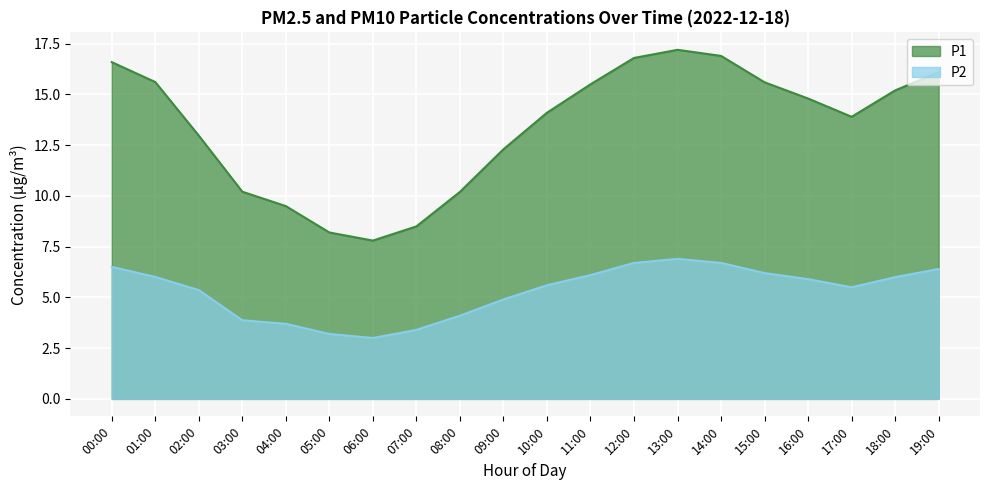

Reading right to left, list all the values displayed in this chart.

P1: 19:00=16.1	18:00=15.2	17:00=13.9	16:00=14.8	15:00=15.6	14:00=16.9	13:00=17.2	12:00=16.8	11:00=15.5	10:00=14.1	09:00=12.3	08:00=10.2	07:00=8.5	06:00=7.8	05:00=8.2	04:00=9.5	03:00=10.2	02:00=13.0	01:00=15.6	00:00=16.6
P2: 19:00=6.4	18:00=6.0	17:00=5.5	16:00=5.9	15:00=6.2	14:00=6.7	13:00=6.9	12:00=6.7	11:00=6.1	10:00=5.6	09:00=4.9	08:00=4.1	07:00=3.4	06:00=3.0	05:00=3.2	04:00=3.7	03:00=3.9	02:00=5.4	01:00=6.0	00:00=6.5